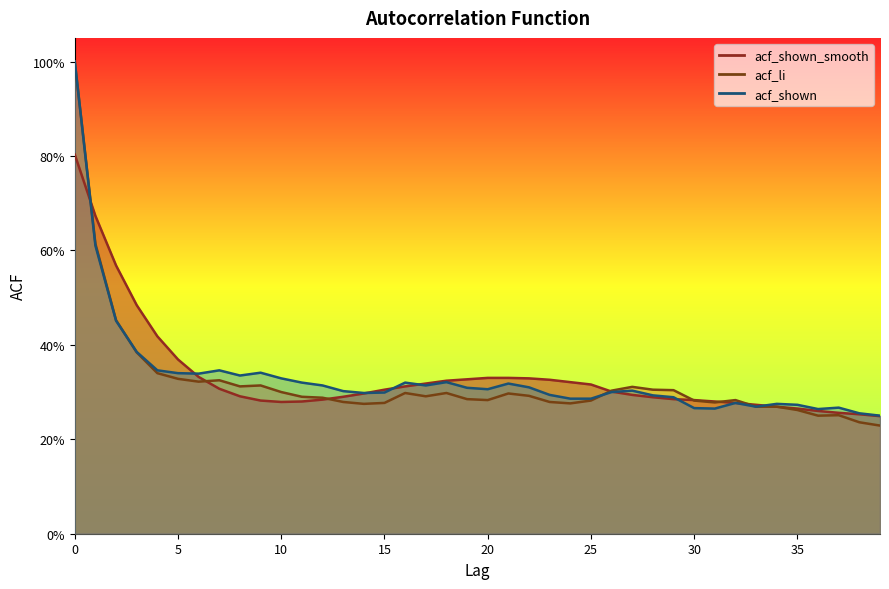

How many acf_shown values are between 0 and 1?

40